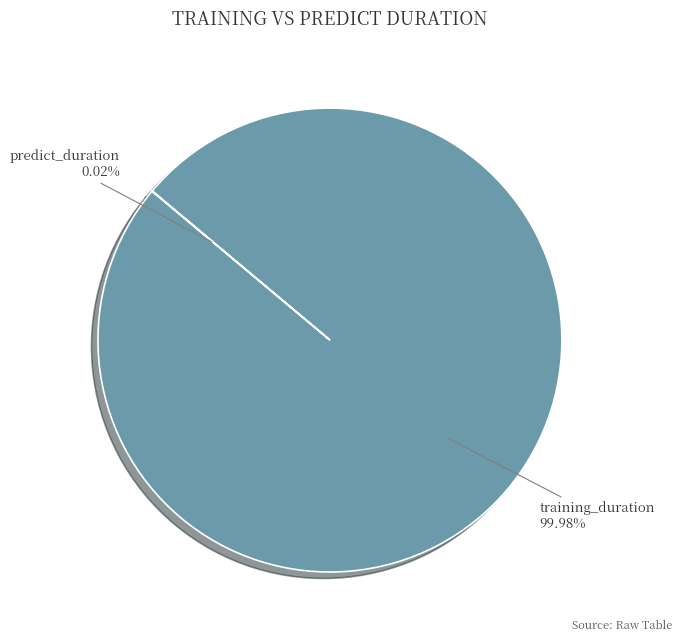

To the nearest percent, what is the difference between the largest and smallest slice percentages?

100%